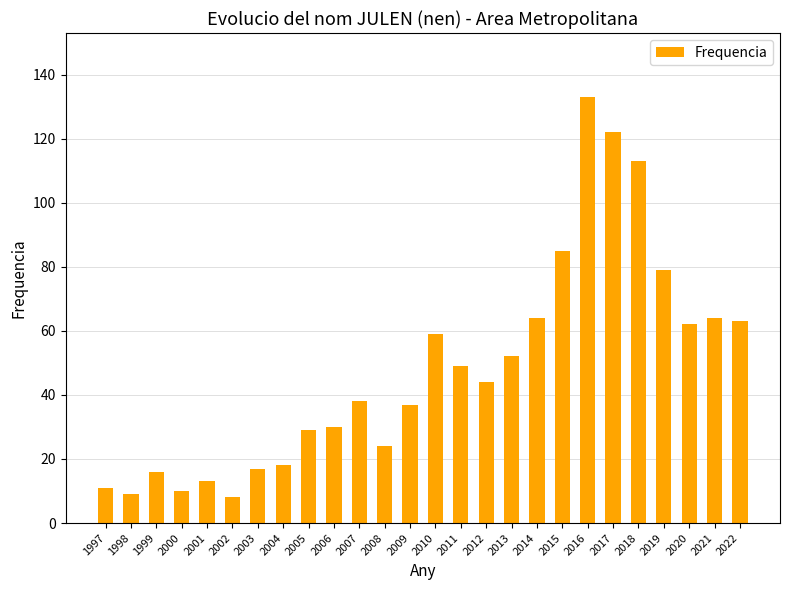

Between 2003 and 2018, which is larger?

2018